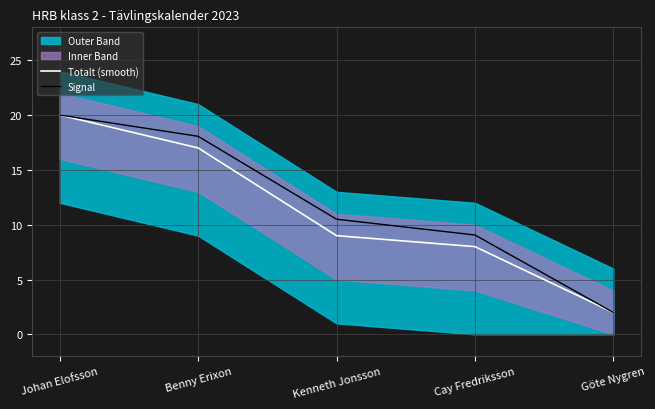

True or false: Totalt (smooth) and Signal intersect in this chart.

False